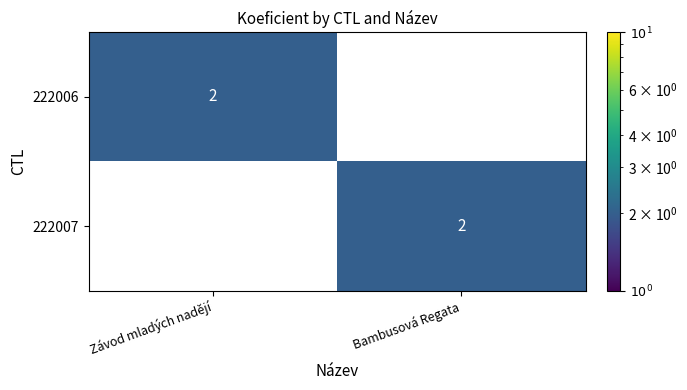

True or false: 222007 has a value of 3 at Bambusová Regata.

False